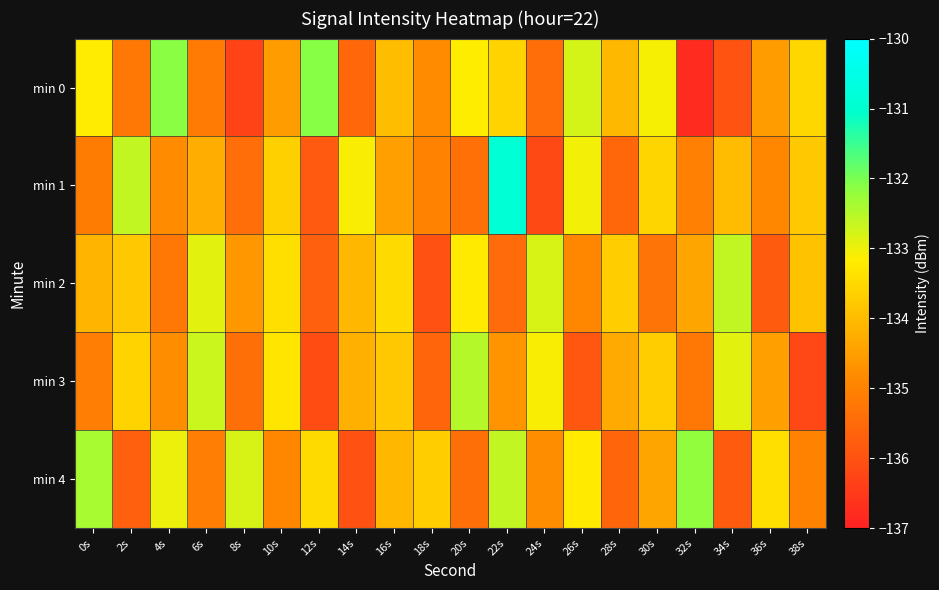

Rank the series at 18s from lowest to highest value.

min 2, min 3, min 1, min 0, min 4